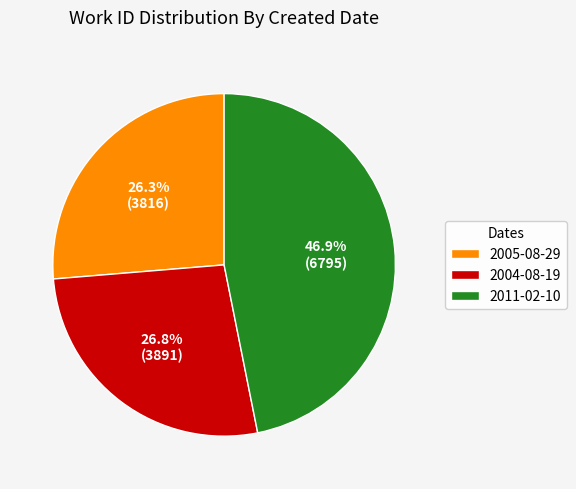

What is the ratio of the value at 2005-08-29 to the value at 2011-02-10?

0.6